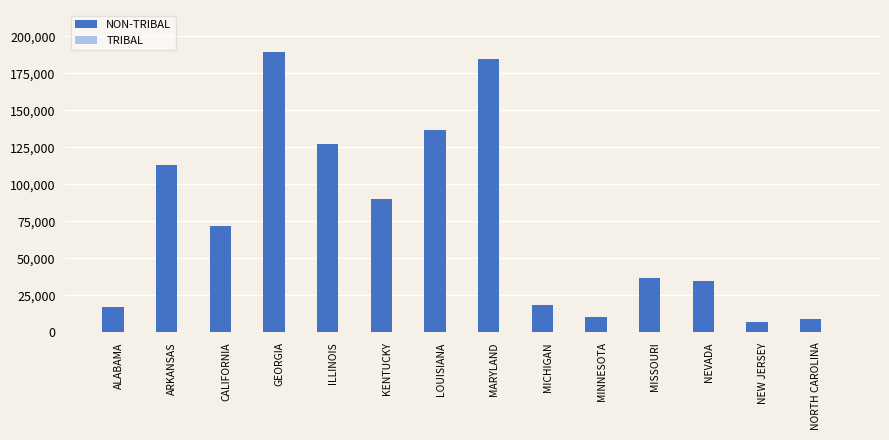

Which category has the highest value across all series?

GEORGIA